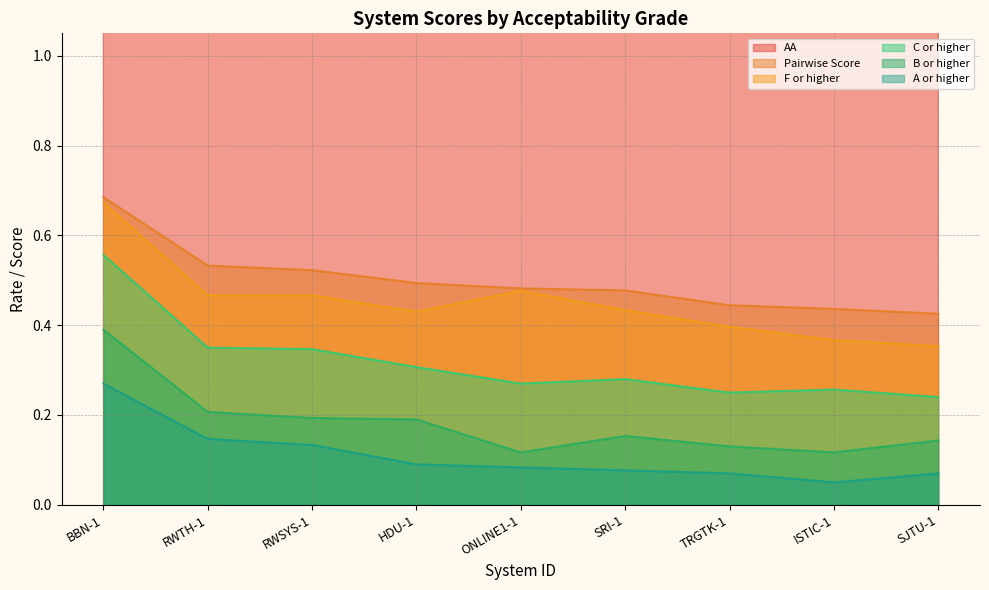

What is the label of the 3rd point from the left?

RWSYS-1